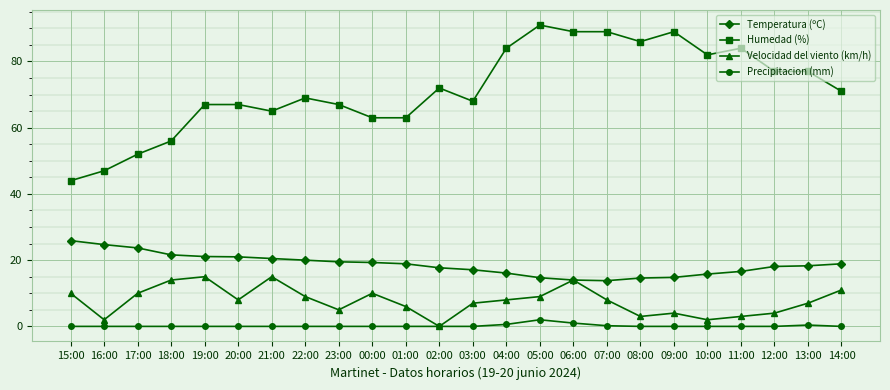

What is the difference between the maximum and second lowest values in the Precipitacion (mm) series?

2.0